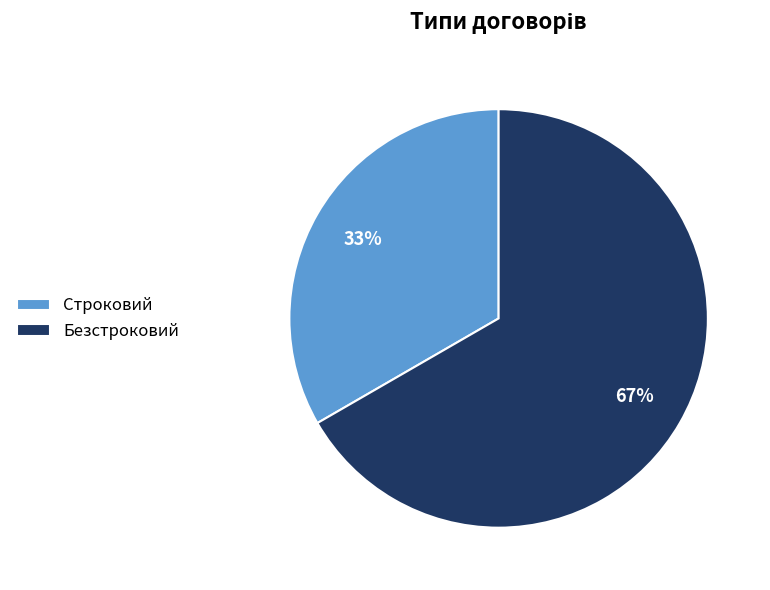

How many slices are in this pie chart?

2